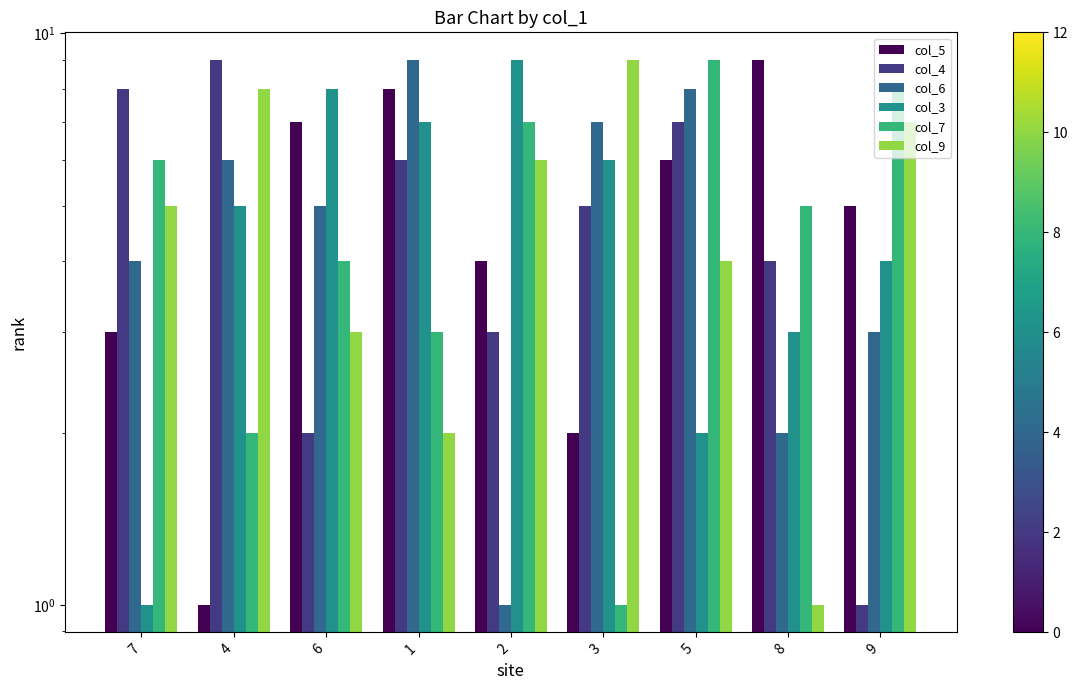

Between 2 and 9, which is larger?

9